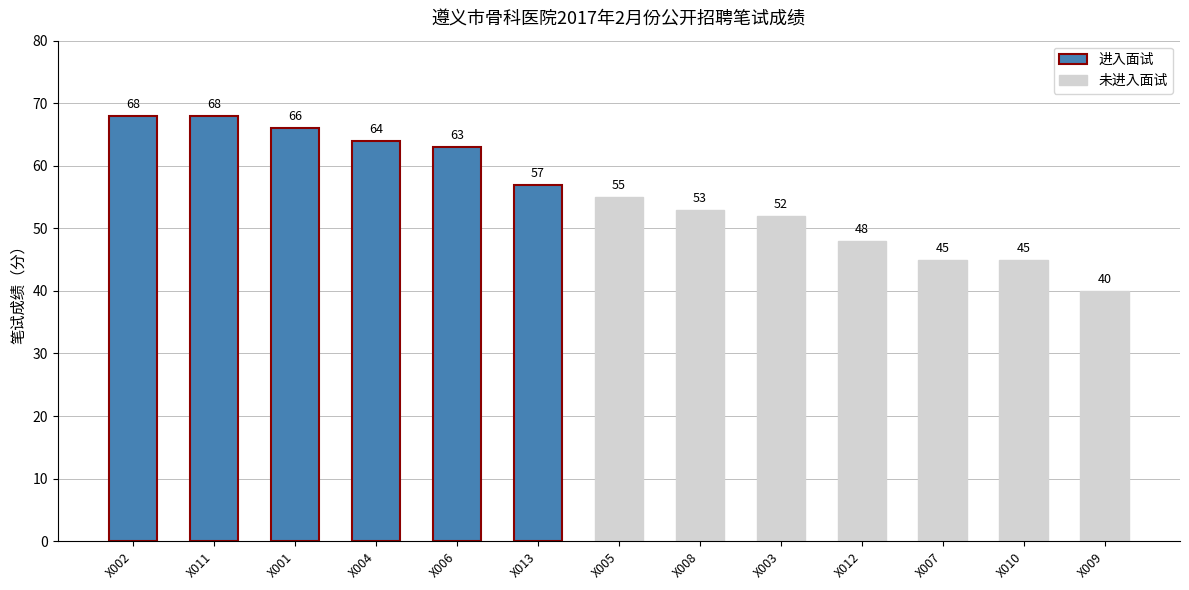

What is the maximum value shown in the chart?

68